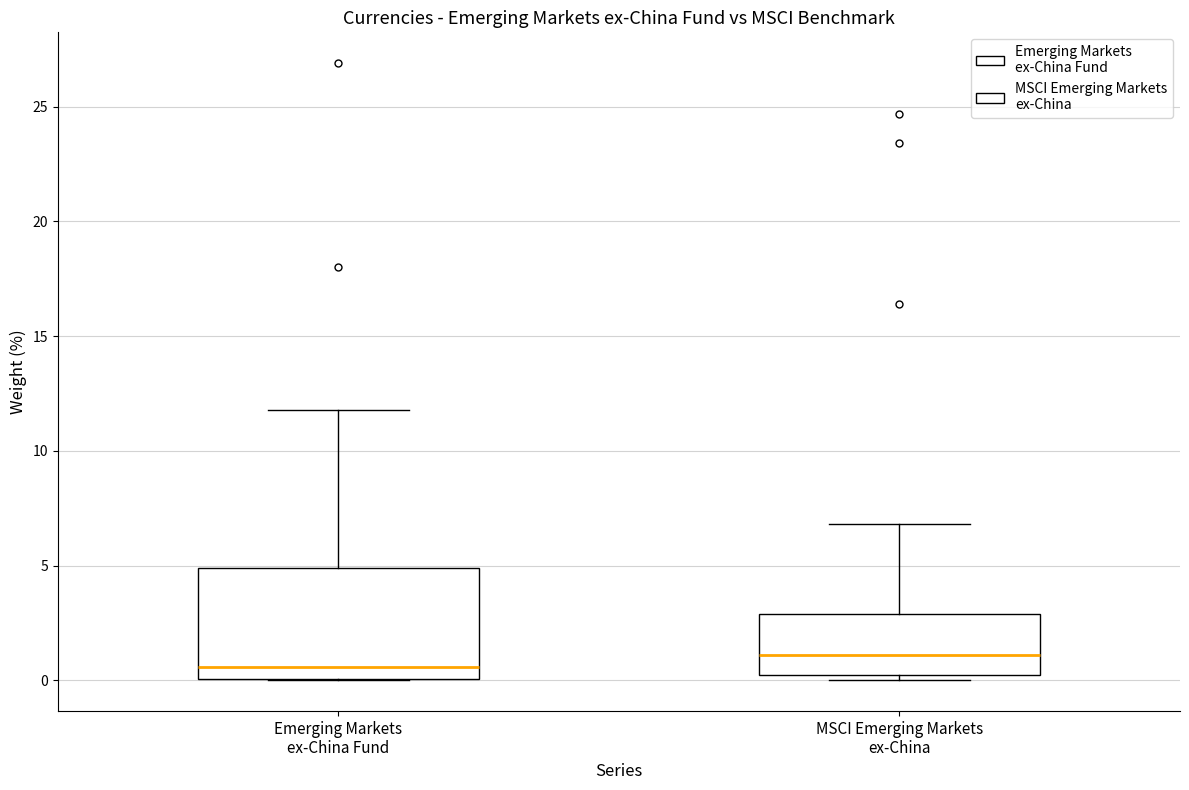

Where does the median line of the box for Emerging Markets ex-China Fund sit on the y-axis? The values are not printed on the chart, so give them approximately, as read against the axis.

0.5